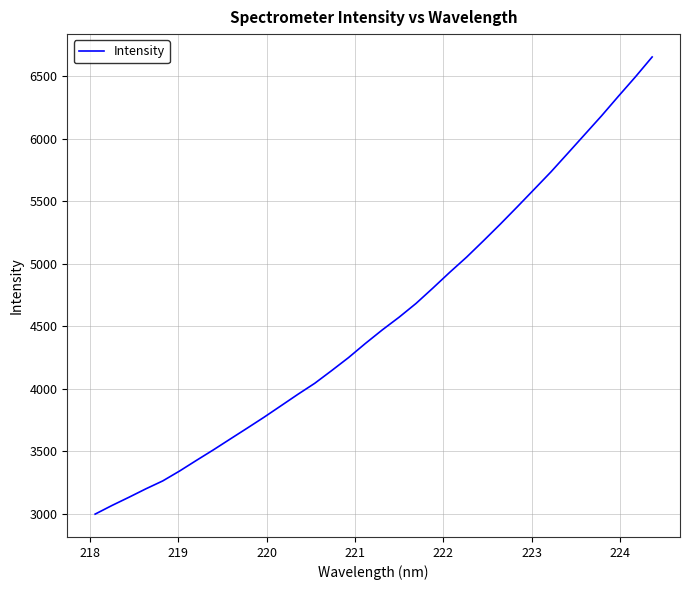

What is the greatest value displayed?

6654.6